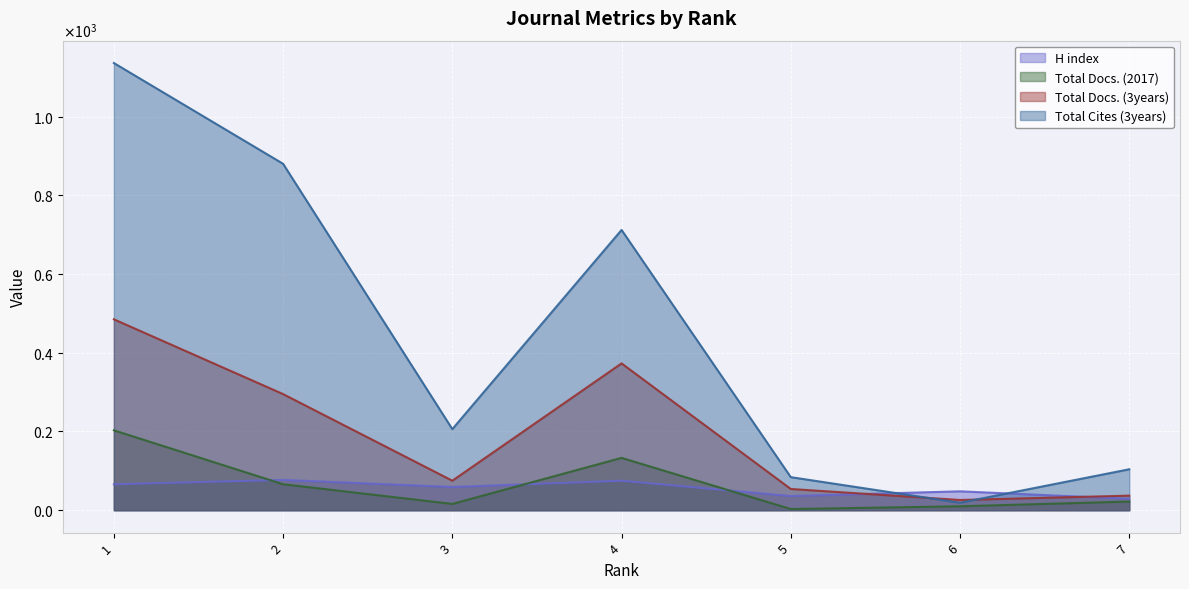

Between 1 and 2, which series saw the biggest shift?

Total Cites (3years) (line)